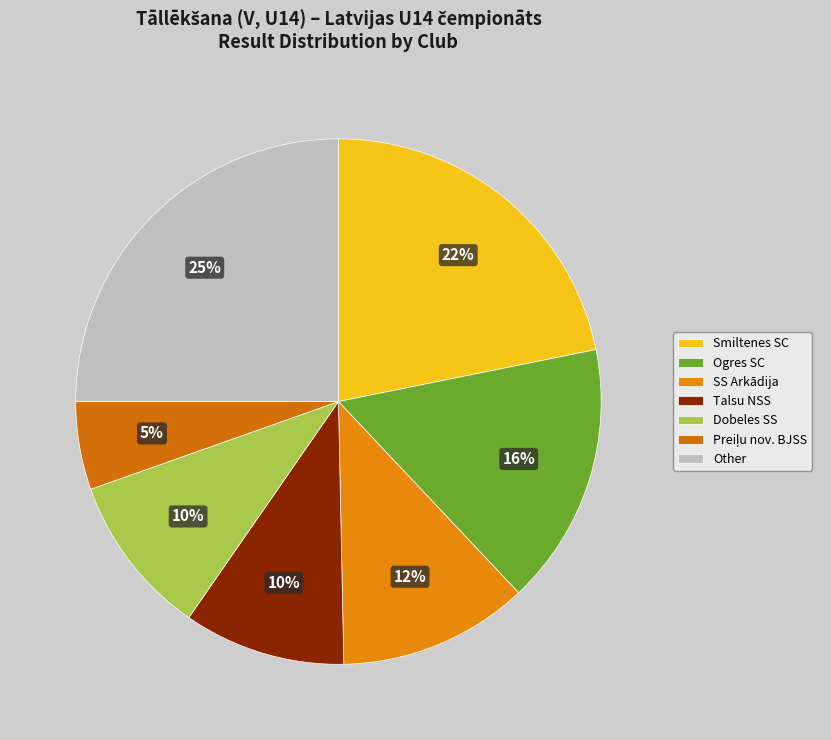

Count the number of slices in the pie.

7